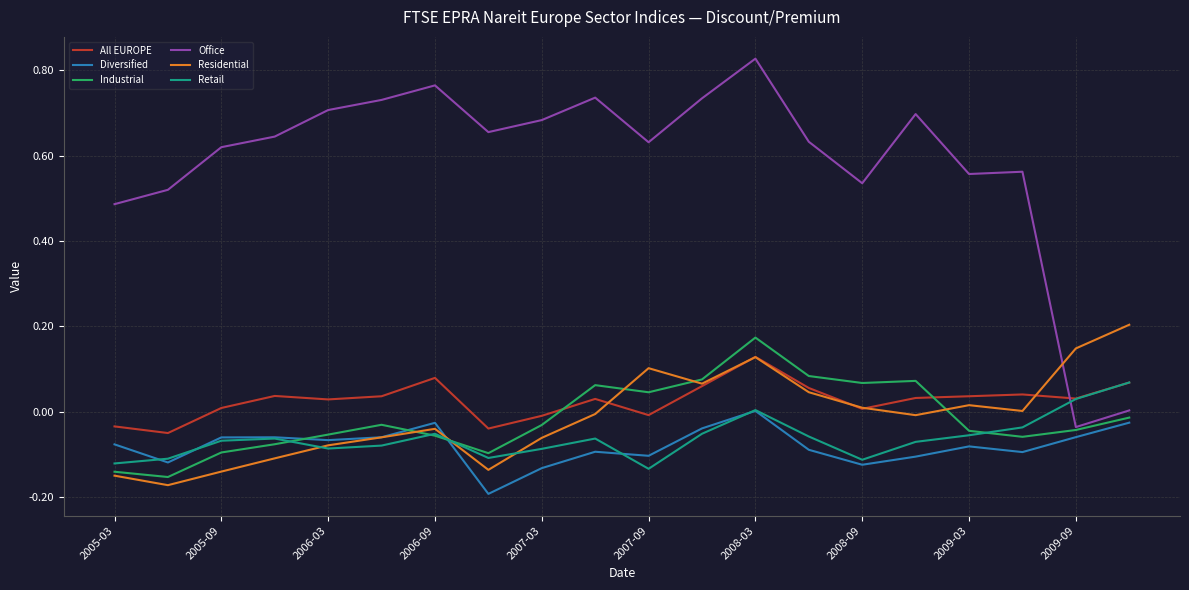

What is the sum of all Office values?

11.7